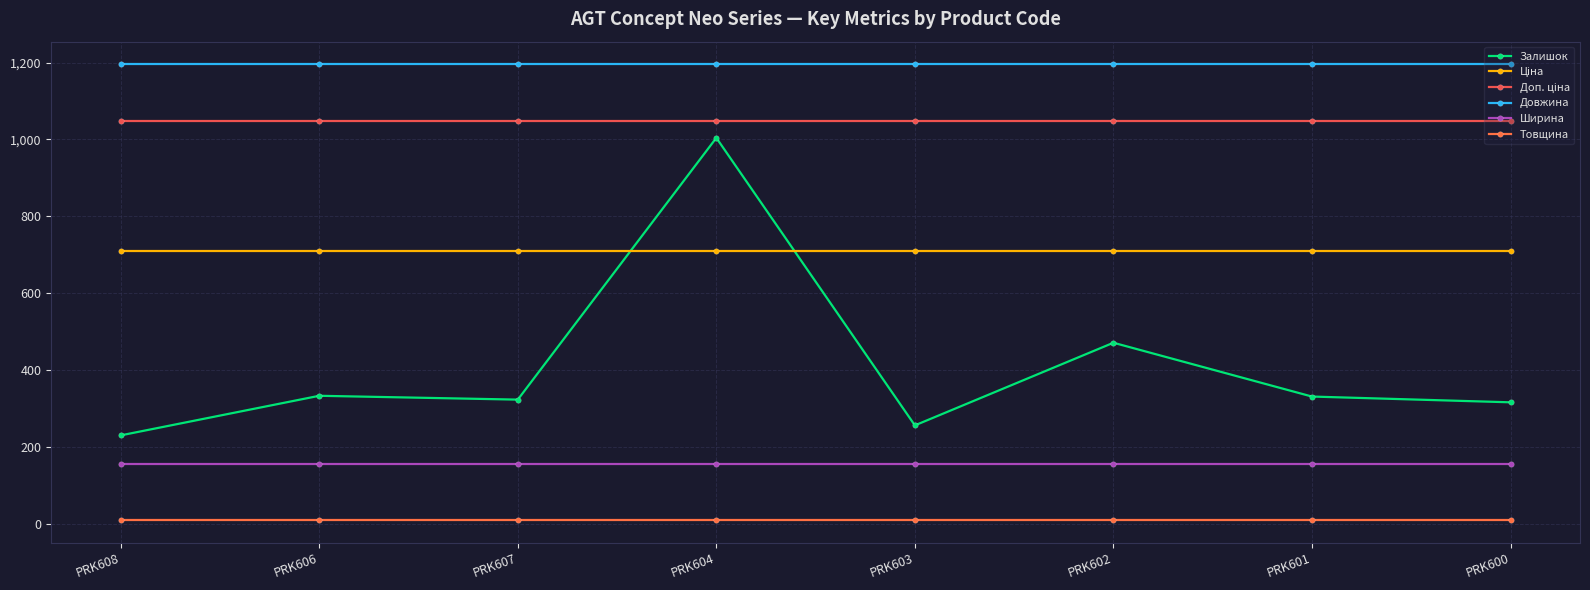

Reading left to right, extract all data points from this chart.

Залишок: PRK608=230.0	PRK606=333.0	PRK607=323.0	PRK604=1004.0	PRK603=256.0	PRK602=471.0	PRK601=331.0	PRK600=316.0
Ціна: PRK608=709.1	PRK606=709.1	PRK607=709.1	PRK604=709.1	PRK603=709.1	PRK602=709.1	PRK601=709.1	PRK600=709.1
Доп. ціна: PRK608=1047.4	PRK606=1047.4	PRK607=1047.4	PRK604=1047.4	PRK603=1047.4	PRK602=1047.4	PRK601=1047.4	PRK600=1047.4
Довжина: PRK608=1195.0	PRK606=1195.0	PRK607=1195.0	PRK604=1195.0	PRK603=1195.0	PRK602=1195.0	PRK601=1195.0	PRK600=1195.0
Ширина: PRK608=154.5	PRK606=154.5	PRK607=154.5	PRK604=154.5	PRK603=154.5	PRK602=154.5	PRK601=154.5	PRK600=154.5
Товщина: PRK608=10.0	PRK606=10.0	PRK607=10.0	PRK604=10.0	PRK603=10.0	PRK602=10.0	PRK601=10.0	PRK600=10.0